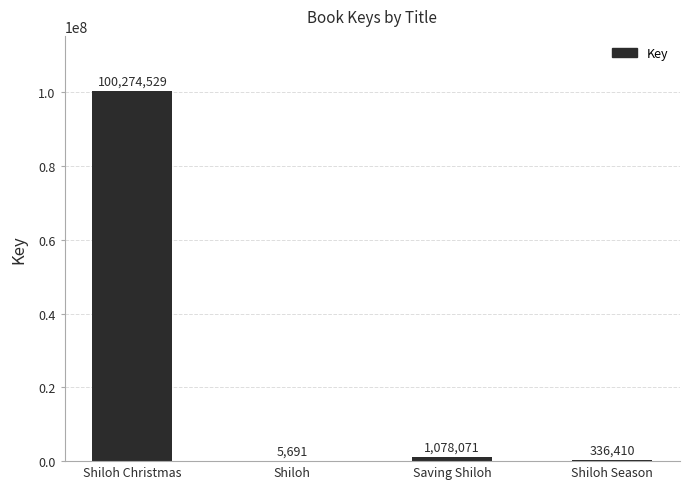

Which category has the highest value across all series?

Shiloh Christmas